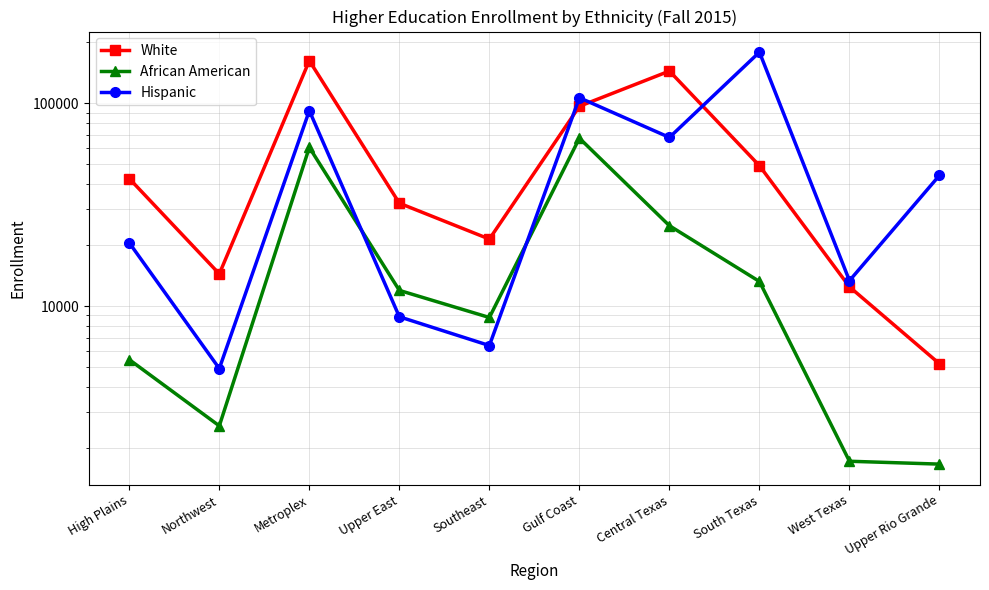

List the series in order of their peak value, highest first.

Hispanic, White, African American